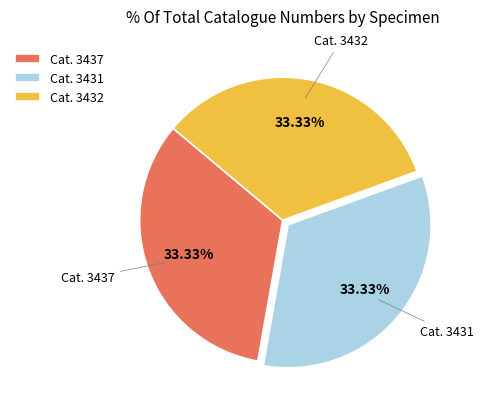

Is the sum of Cat. 3432 and Cat. 3437 greater than half?

Yes